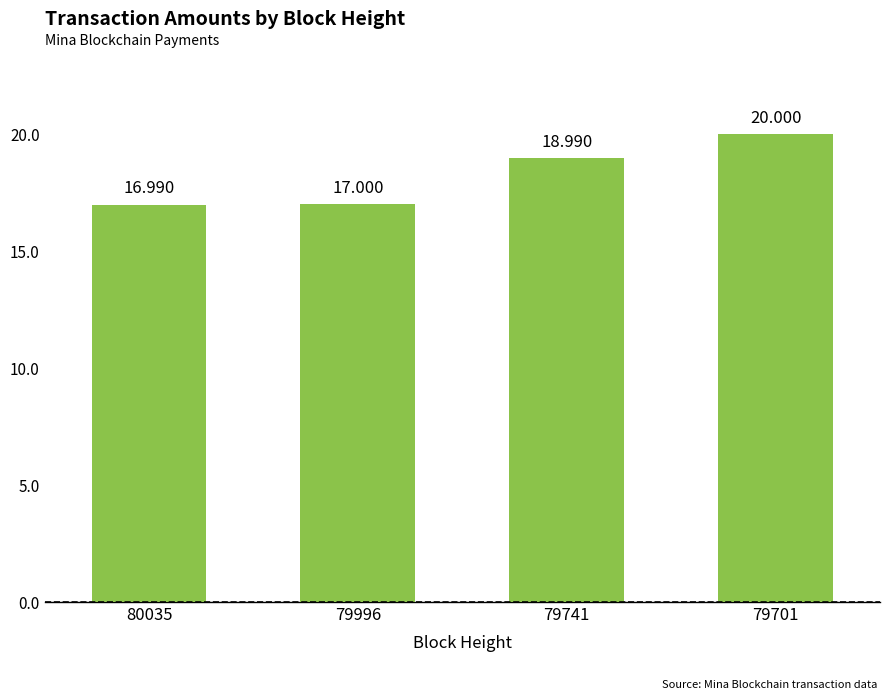

True or false: the data shows 19.0 at 79741.

True